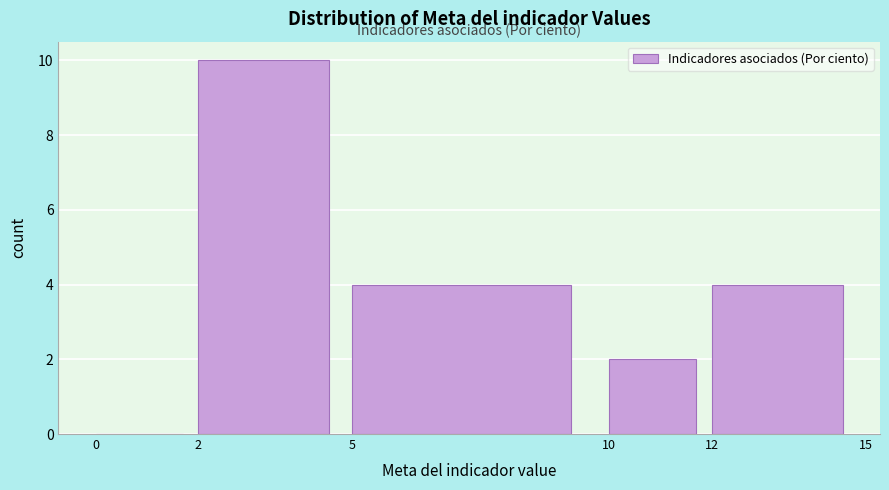

Reading left to right, list every bar in this chart as the range it spans on the x-axis followed by its height. The values are not printed on the chart, so give them approximately, as read against the axis.

0 to 2: 0
2 to 5: 10
5 to 10: 4
10 to 12: 2
12 to 15: 4